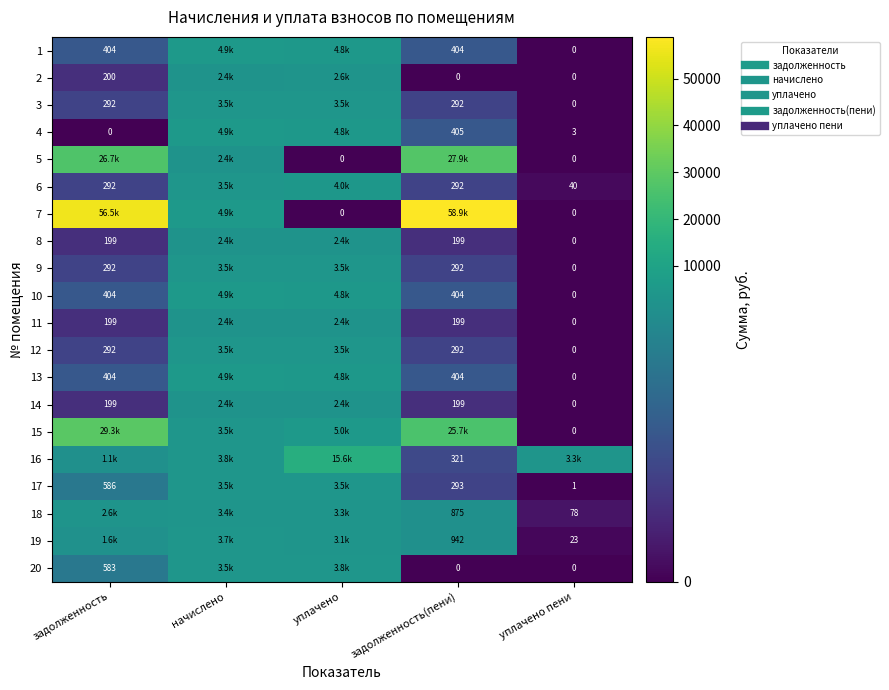

The 15 series shows 8237.5 at уплачено. True or false?

False